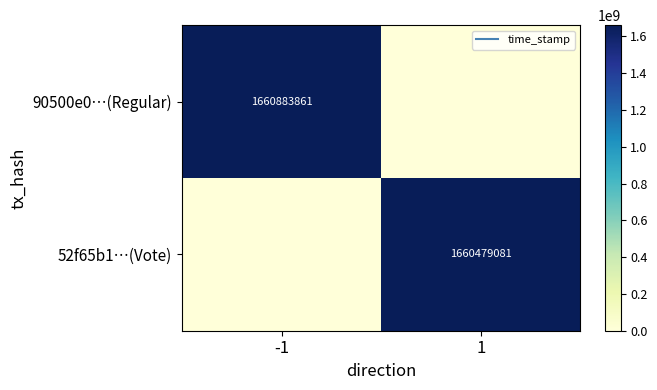

What is the total value across all series at 1?

1660479081